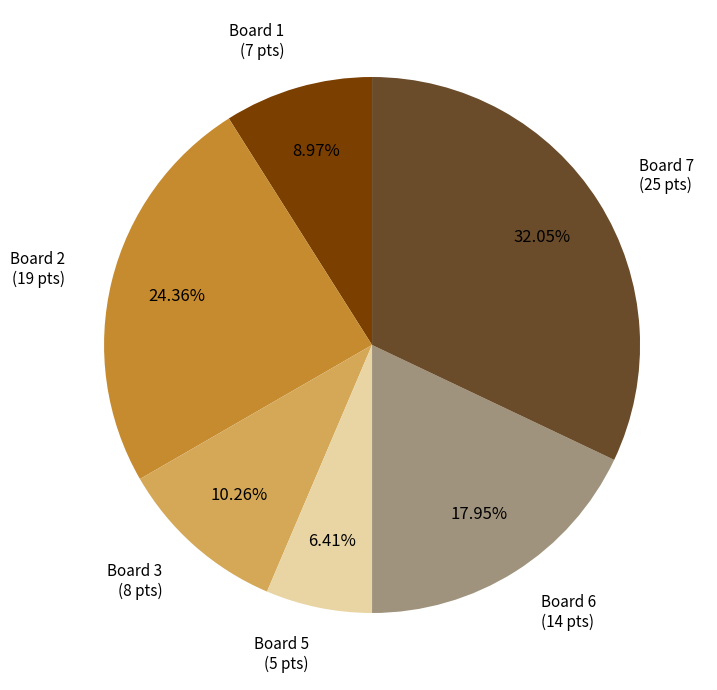

Which category has the smallest portion of the pie?

Board 5